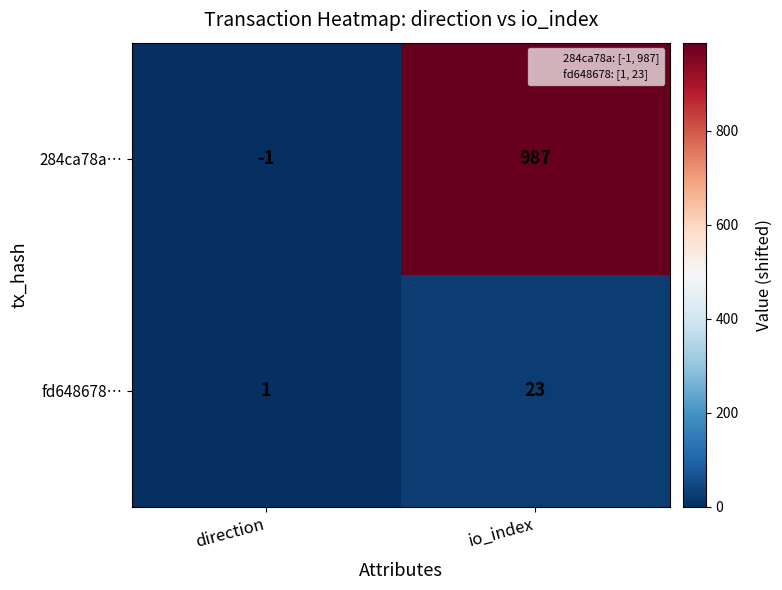

Rank the series at direction from highest to lowest value.

fd648678…, 284ca78a…